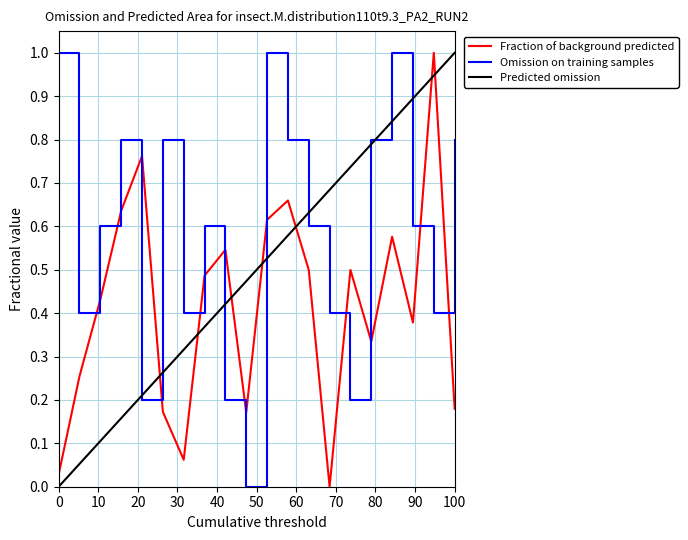

Which series has the largest total across all categories?

Omission on training samples